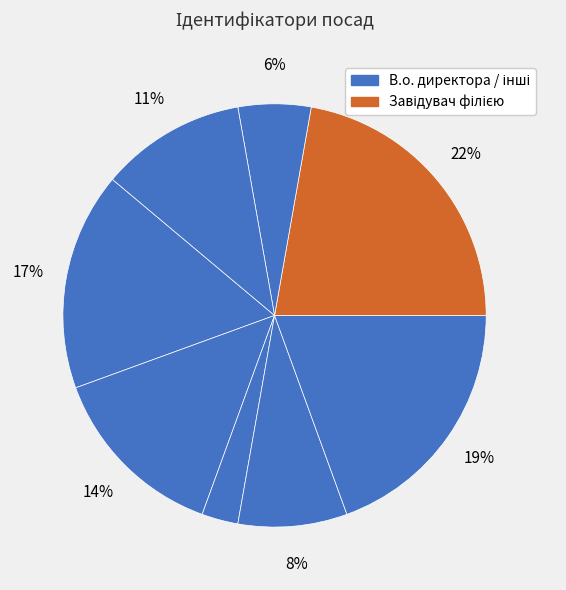

What is the largest slice in the pie chart?

Завідувач філією